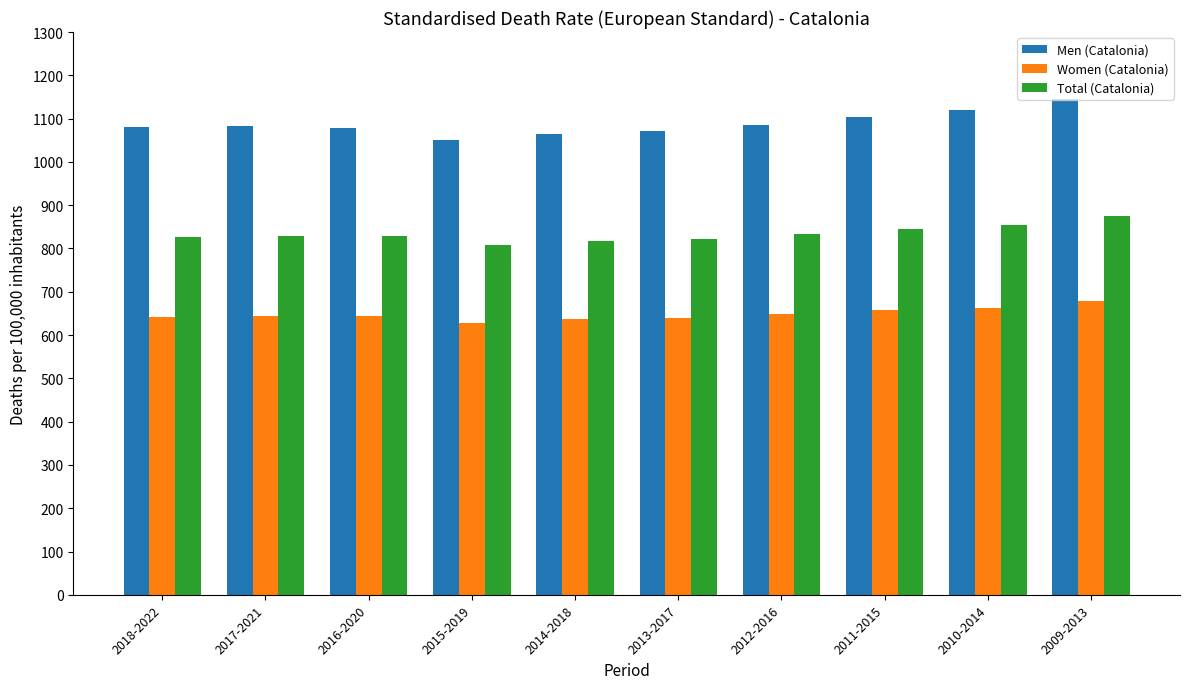

How many series are shown in this chart?

3